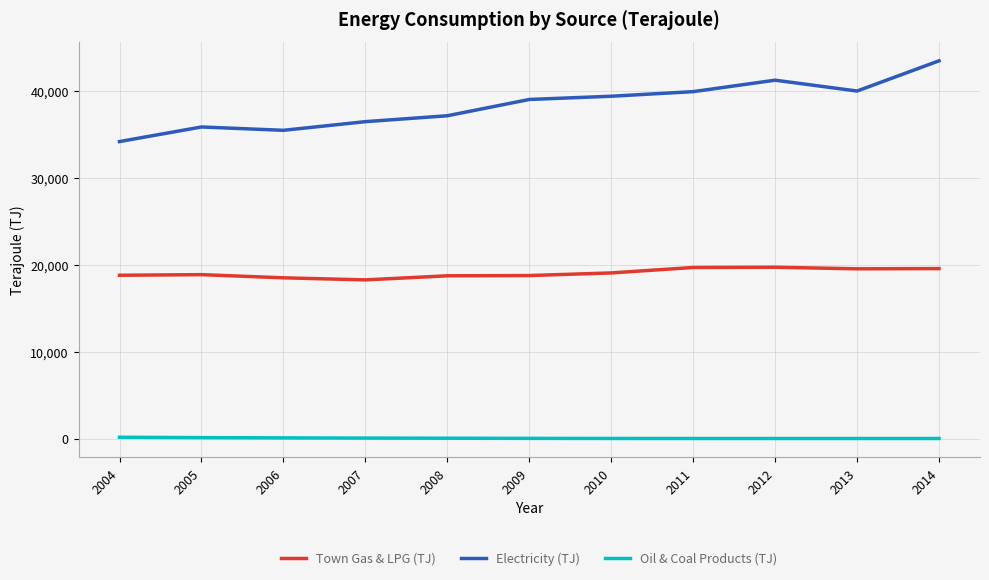

Between 2006 and 2010, which series saw the biggest shift?

Electricity (TJ)